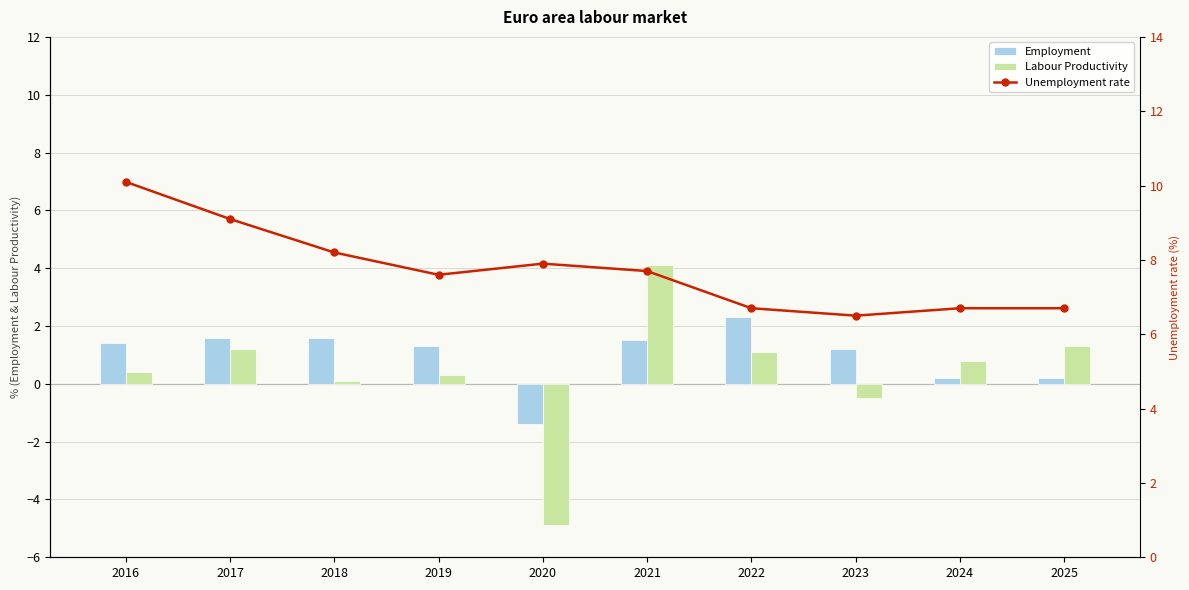

The Unemployment rate series shows 13.8 at 2020. True or false?

False